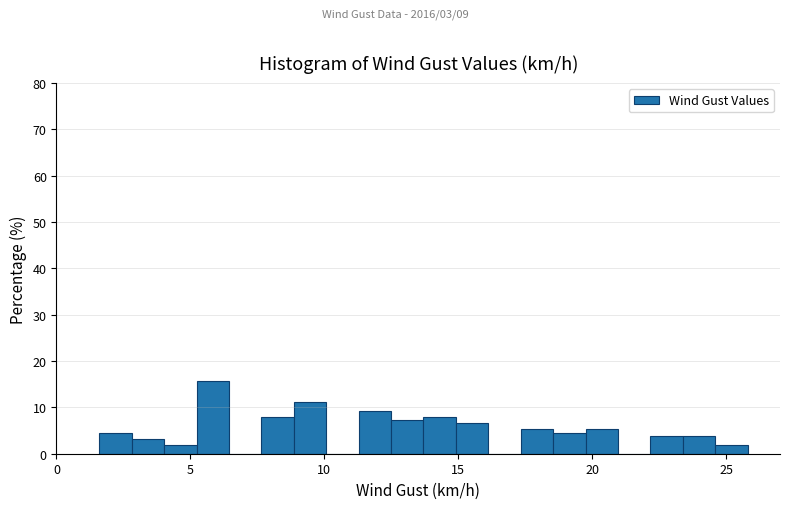

Read against the x-axis, roughly where is the centre of the tallest bar?

6.0